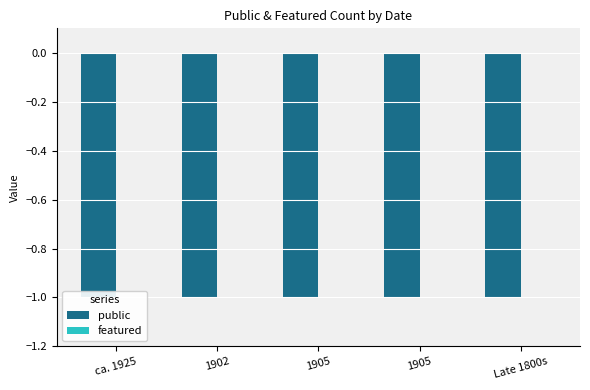

Reading left to right, extract all data points from this chart.

public: -1	-1	-1	-1	-1
featured: 0	0	0	0	0